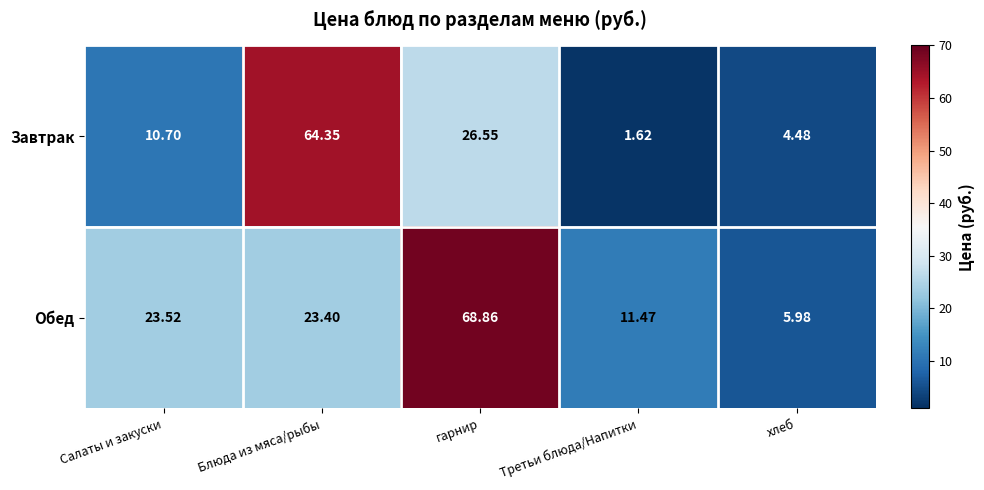

What is the maximum value shown in the chart?

68.9